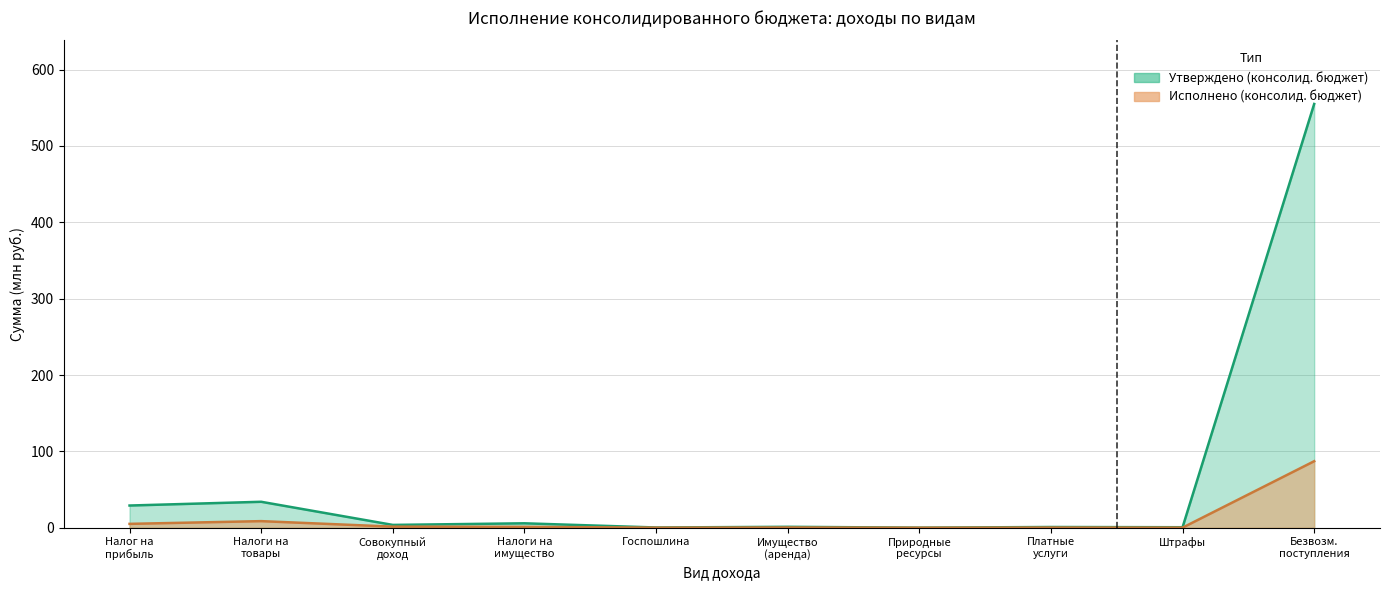

How many distinct data groups are displayed?

2